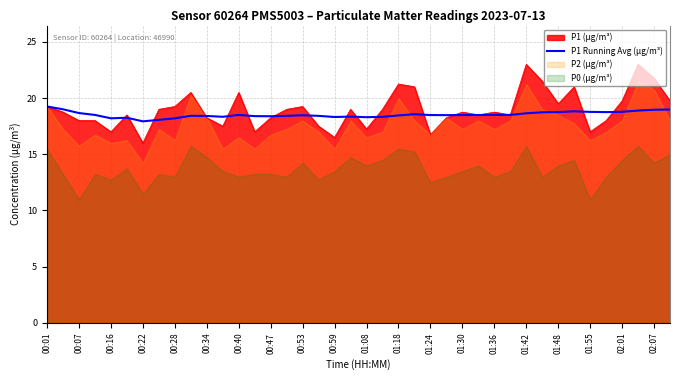

The value of P1 Running Avg (µg/m³) at 00:22 is 17.9. True or false?

True